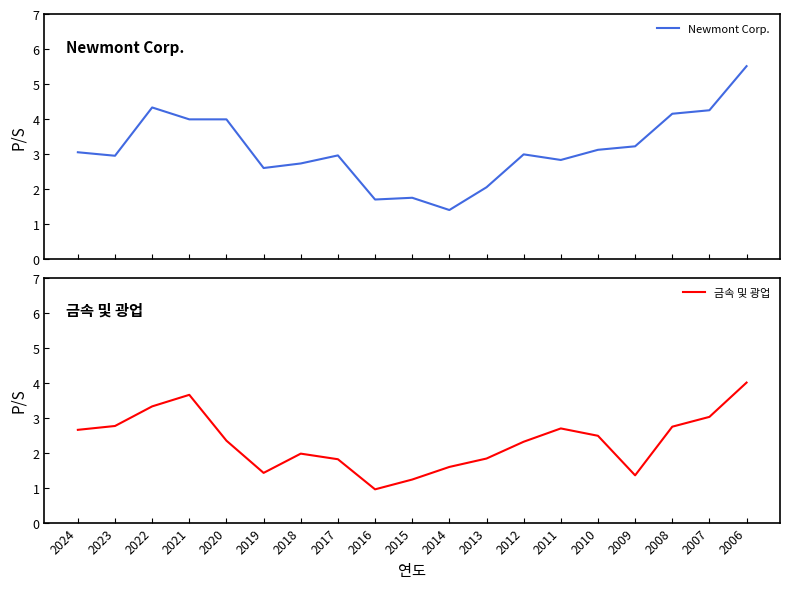

Count the number of data series in this chart.

2